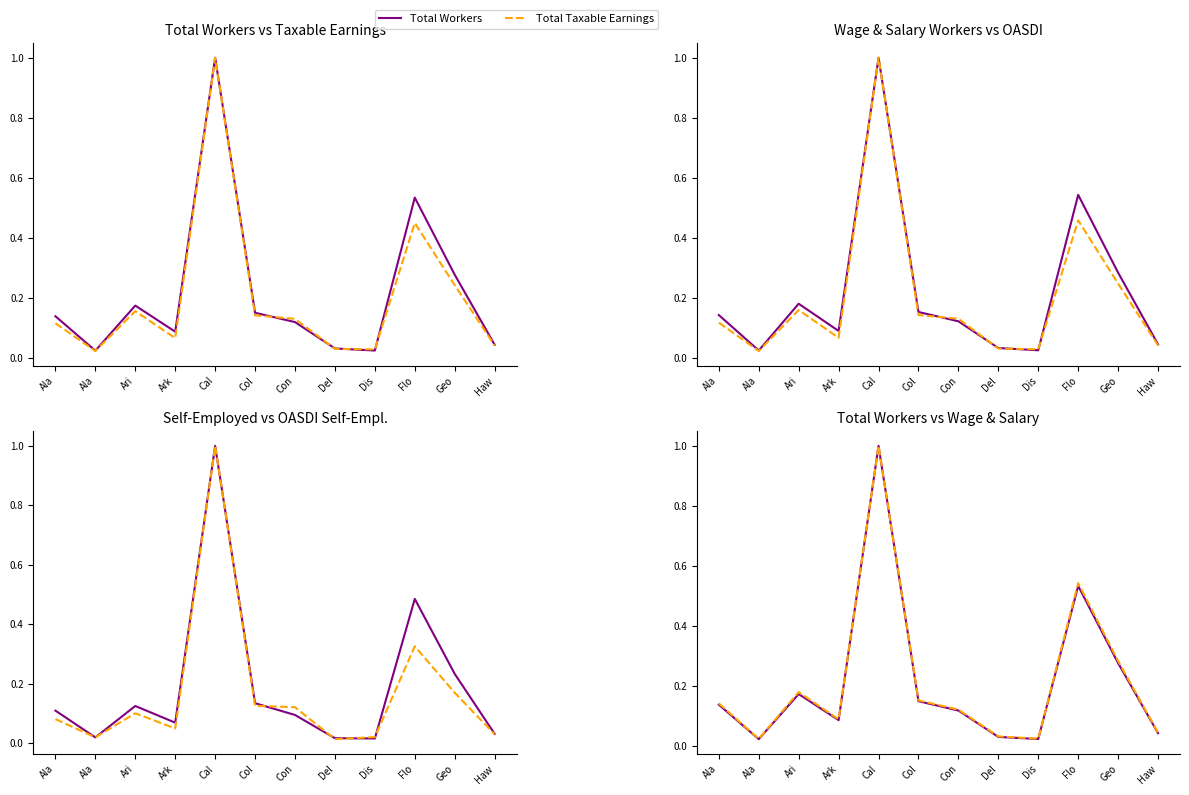

Reading left to right, extract all data points from this chart.

Total Workers: Ala=0.1	Ala=0.0	Ari=0.2	Ark=0.1	Cal=1.0	Col=0.1	Con=0.1	Del=0.0	Dis=0.0	Flo=0.5	Geo=0.3	Haw=0.0
Total Taxable Earnings: Ala=0.1	Ala=0.0	Ari=0.2	Ark=0.1	Cal=1.0	Col=0.1	Con=0.1	Del=0.0	Dis=0.0	Flo=0.4	Geo=0.2	Haw=0.0
Wage and Salary: Ala=0.1	Ala=0.0	Ari=0.2	Ark=0.1	Cal=1.0	Col=0.2	Con=0.1	Del=0.0	Dis=0.0	Flo=0.5	Geo=0.3	Haw=0.0
OASDI Wage Salary: Ala=0.1	Ala=0.0	Ari=0.2	Ark=0.1	Cal=1.0	Col=0.1	Con=0.1	Del=0.0	Dis=0.0	Flo=0.5	Geo=0.2	Haw=0.0
Self Employed: Ala=0.1	Ala=0.0	Ari=0.1	Ark=0.1	Cal=1.0	Col=0.1	Con=0.1	Del=0.0	Dis=0.0	Flo=0.5	Geo=0.2	Haw=0.0
OASDI Self Employed: Ala=0.1	Ala=0.0	Ari=0.1	Ark=0.0	Cal=1.0	Col=0.1	Con=0.1	Del=0.0	Dis=0.0	Flo=0.3	Geo=0.2	Haw=0.0